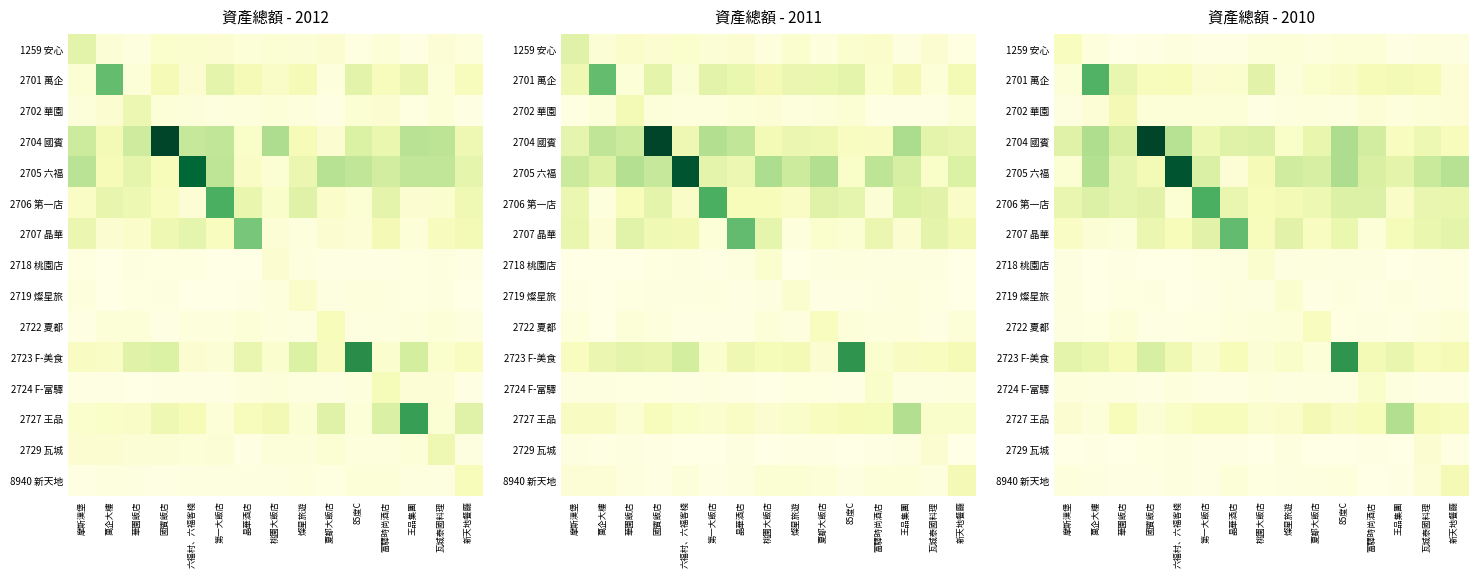

List the labels in order of 2701 萬企 value, smallest first.

燦星旅遊, 摩斯漢堡, 新天地餐廳, 第一大飯店, 晶華酒店, 夏都大飯店, 85度C, 國賓飯店, 六福村、六福客棧, 富驛時尚酒店, 瓦城泰國料理, 王品集團, 華園飯店, 桃園大飯店, 萬企大樓